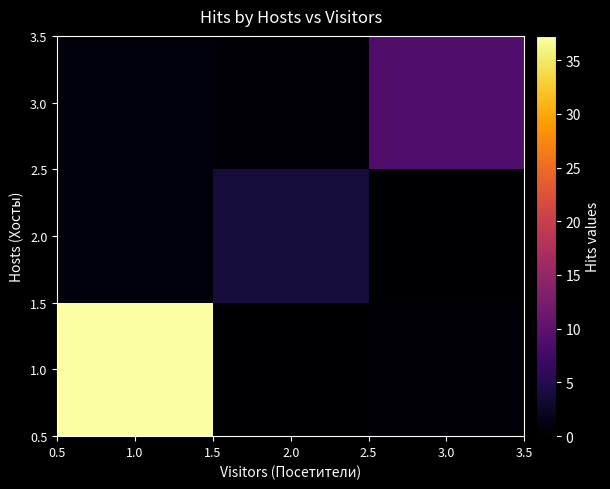

Which series has the largest total across all categories?

1.0